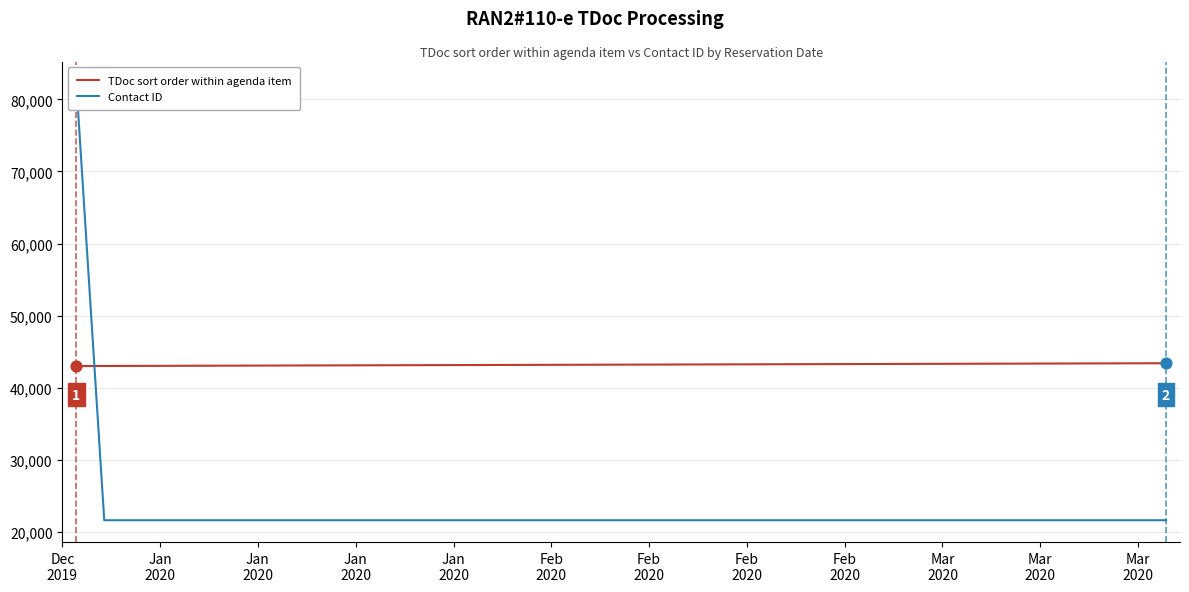

Which series has the largest Y range (max minus min)?

Contact ID